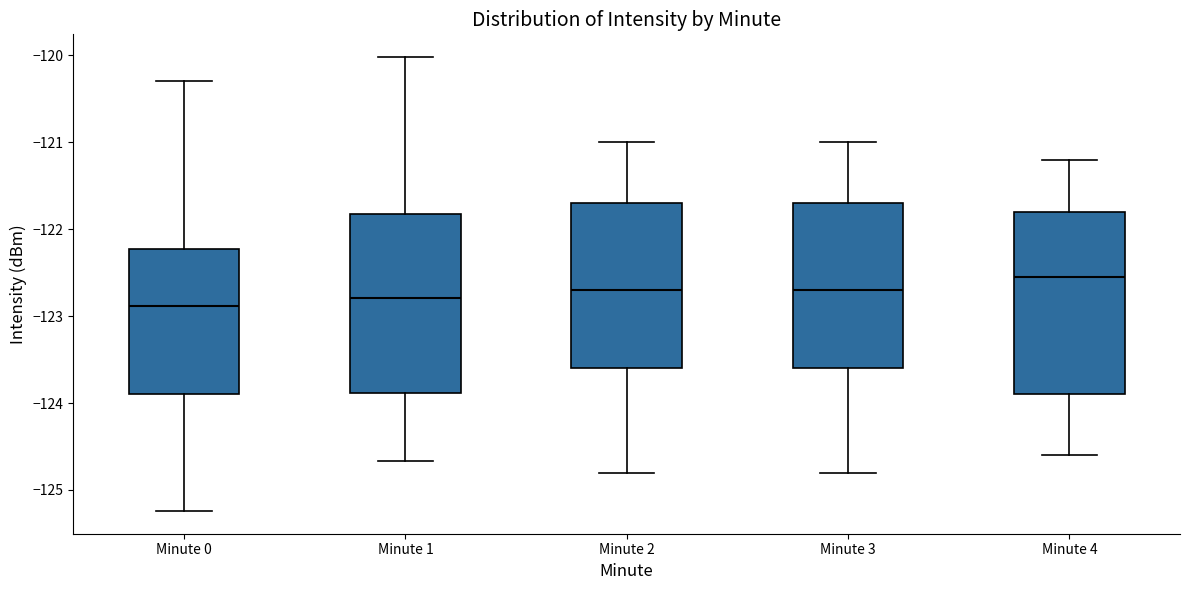

Which box's median line is the highest?

Minute 4